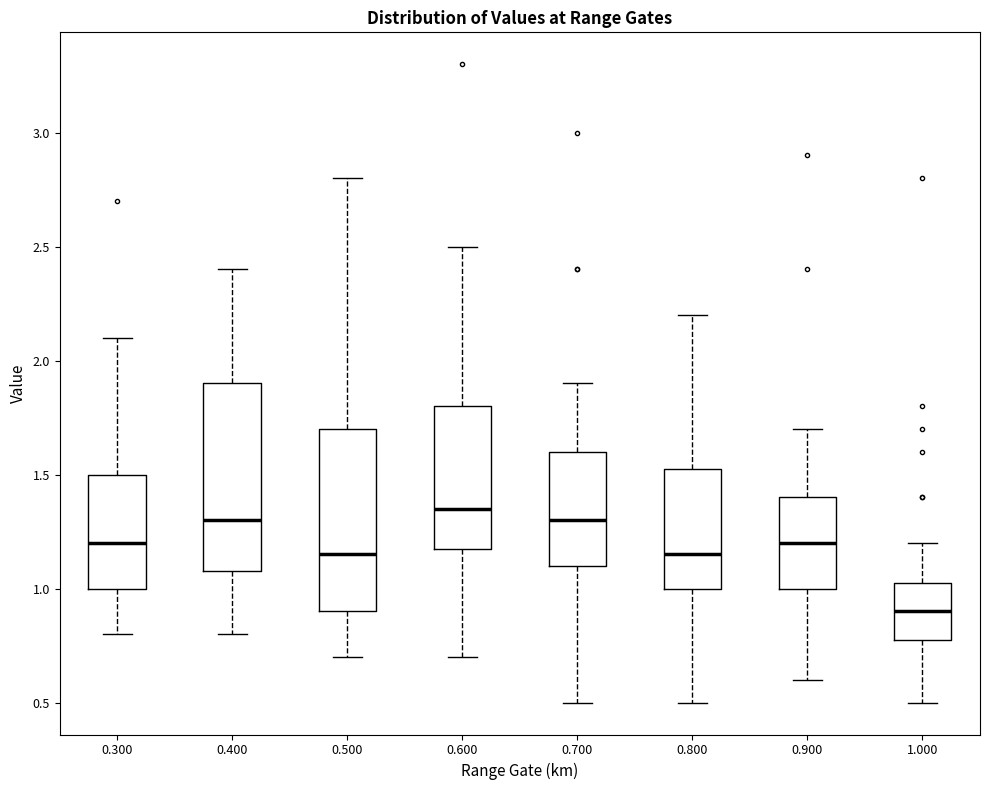

Which box's median line is the lowest?

1.000